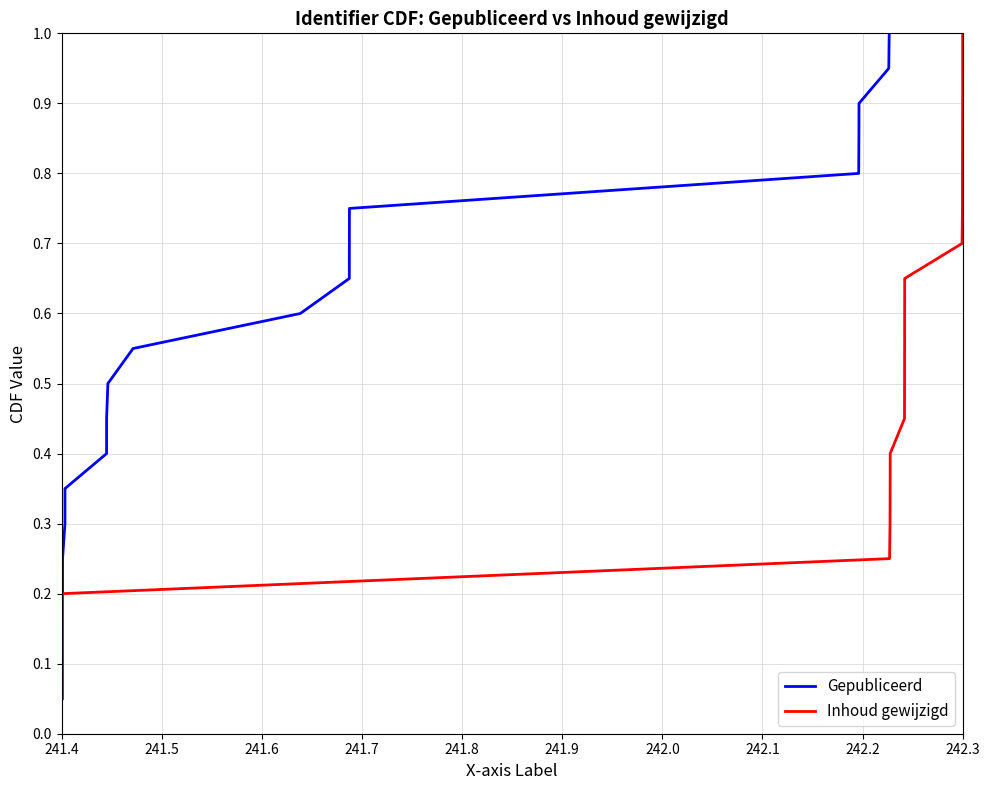

What is the label of the 2nd point from the left?

241.5